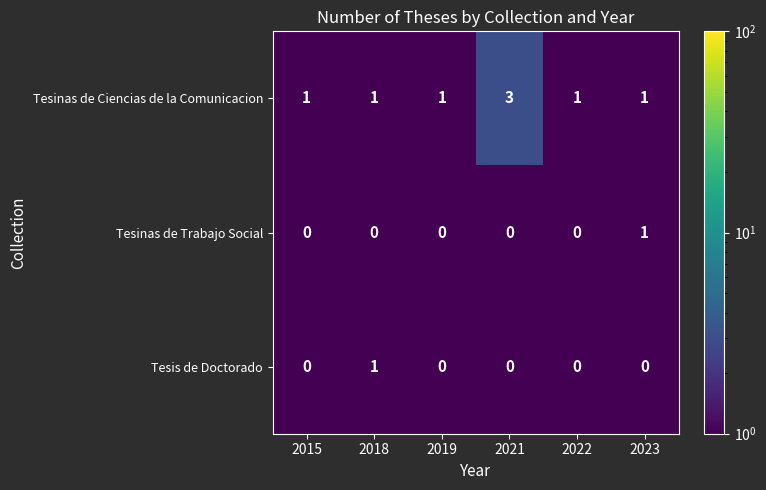

At which category is the sum across all series the highest?

2021